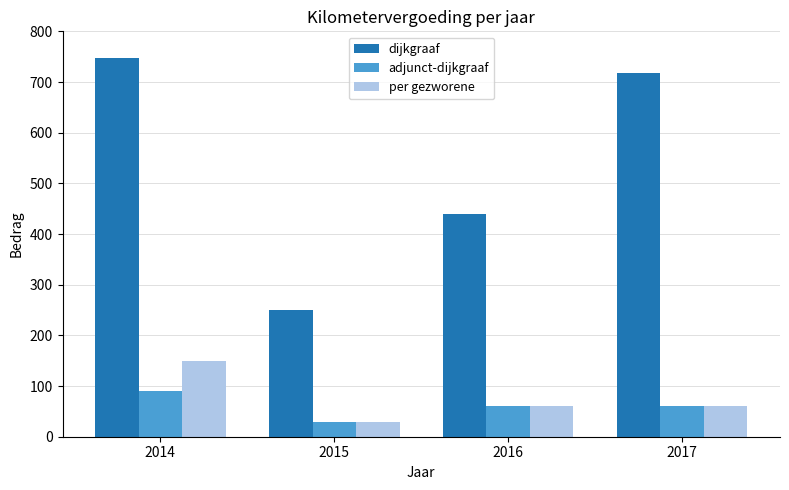

How many values in the dijkgraaf series are below 718?

2